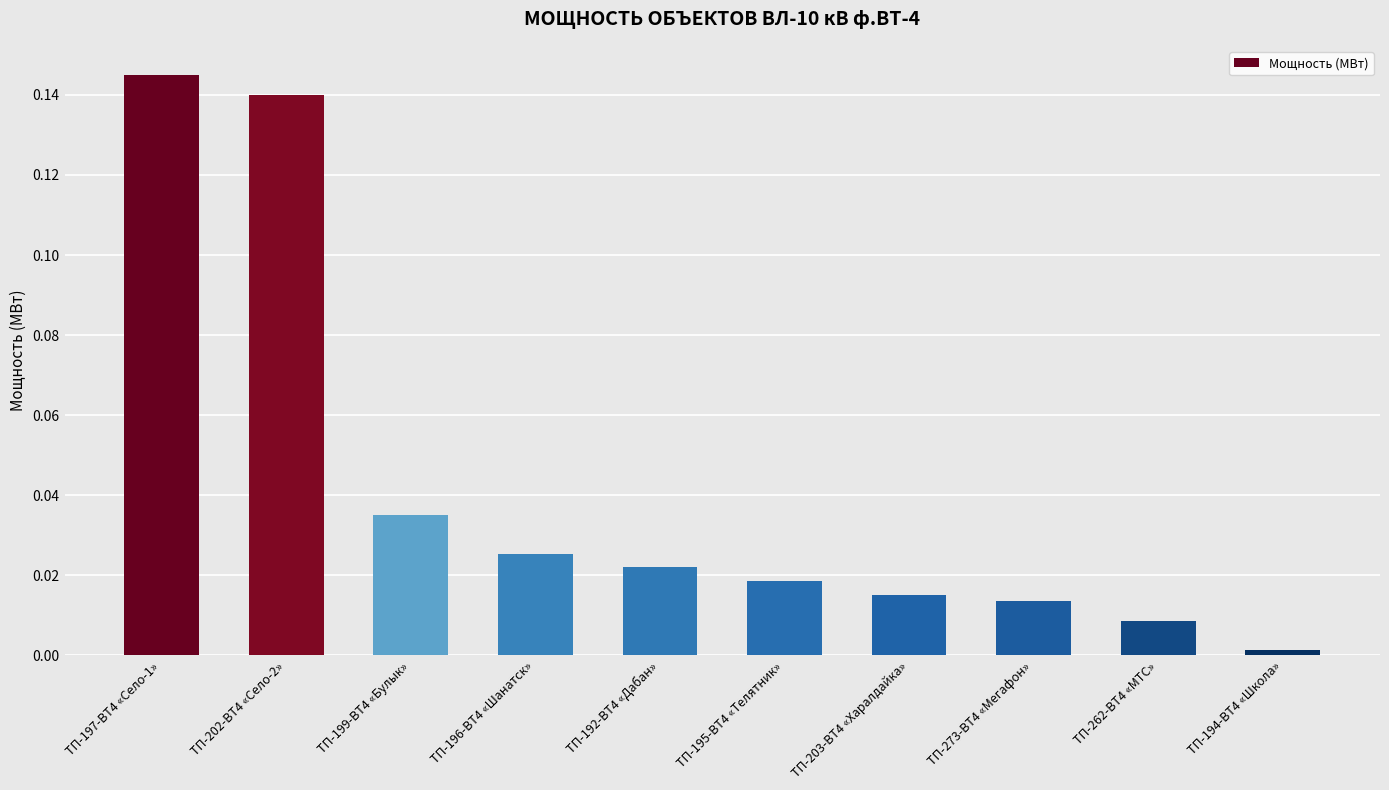

Which label corresponds to the smallest value in the chart?

ТП-194-ВТ4 «Школа»